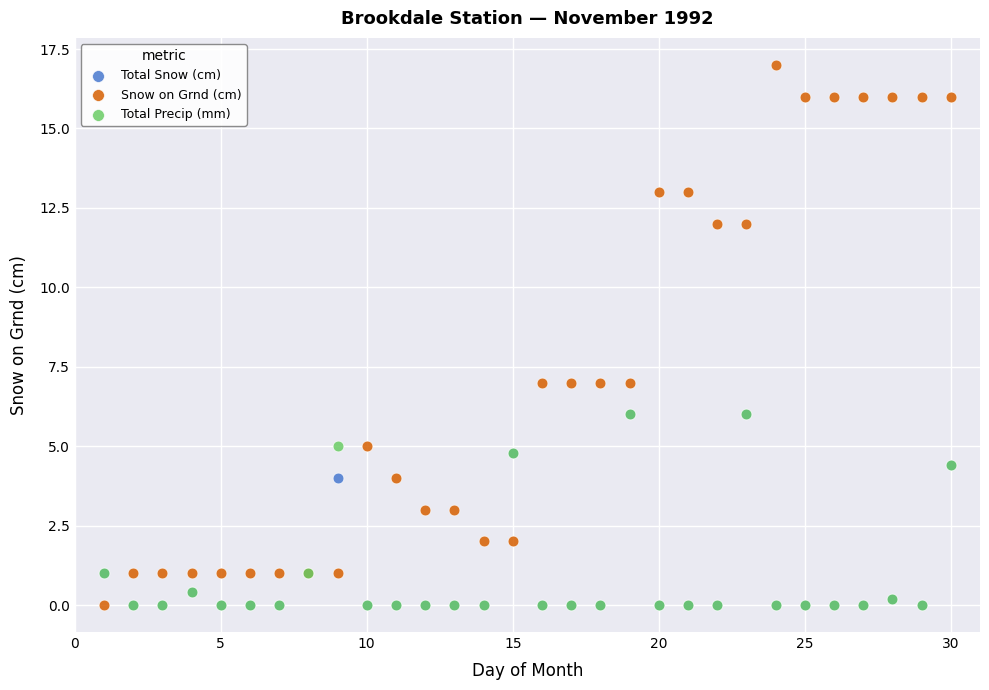

Which series has the largest Y range (max minus min)?

Snow on Grnd (cm)